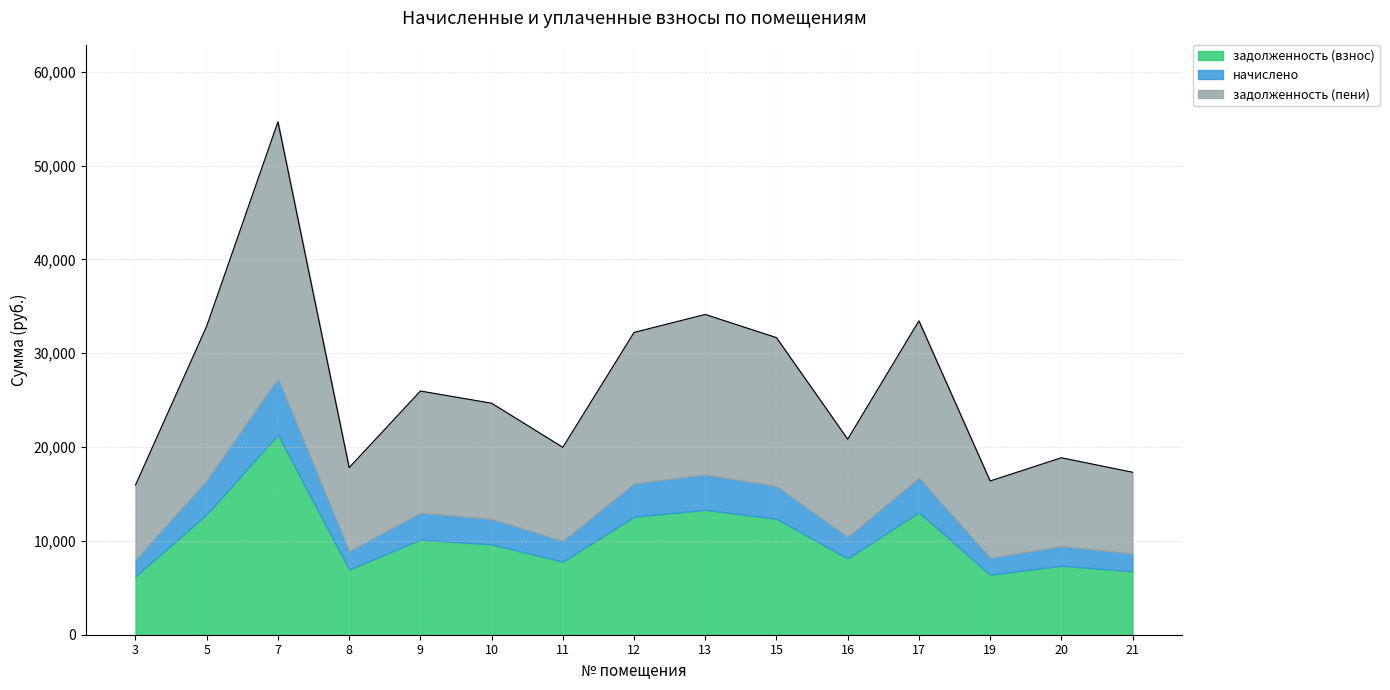

What is the value of the начислено point at the 9th from the left?

3755.8